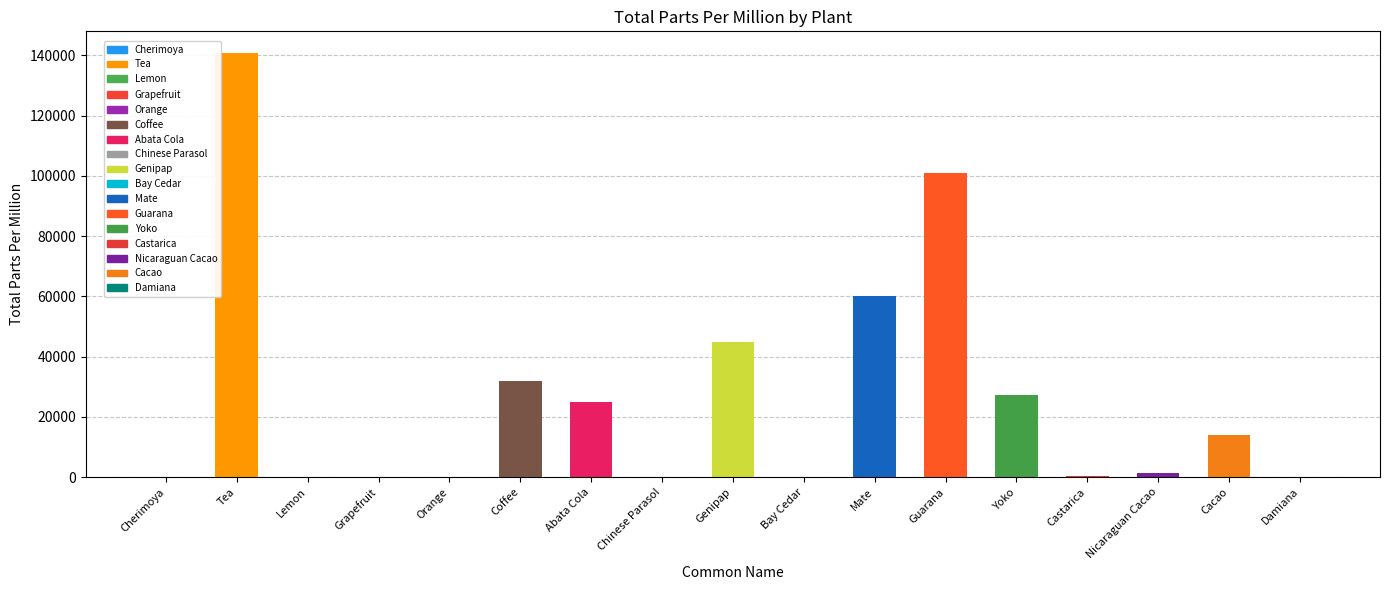

Reading right to left, list all the values displayed in this chart.

Damiana=0	Cacao=13875	Nicaraguan Cacao=1408	Castarica=382	Yoko=27300	Guarana=101000	Mate=60000	Bay Cedar=0	Genipap=45000	Chinese Parasol=0	Abata Cola=25000	Coffee=32000	Orange=68	Grapefruit=29	Lemon=50	Tea=140900	Cherimoya=0